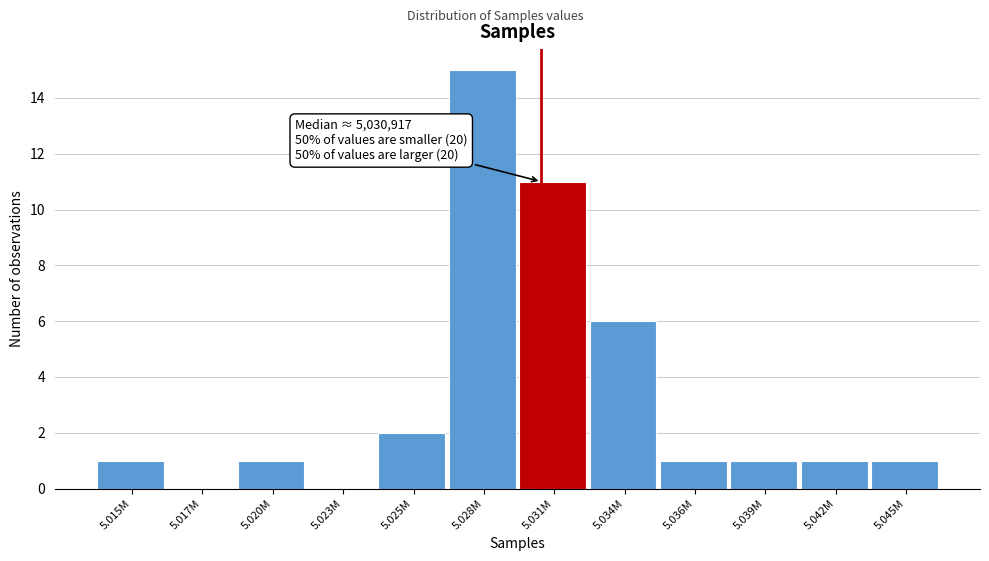

Reading left to right, transcribe all the data shown in this chart.

5.015M=1	5.017M=0	5.020M=1	5.023M=0	5.025M=2	5.028M=15	5.031M=11	5.034M=6	5.036M=1	5.039M=1	5.042M=1	5.045M=1